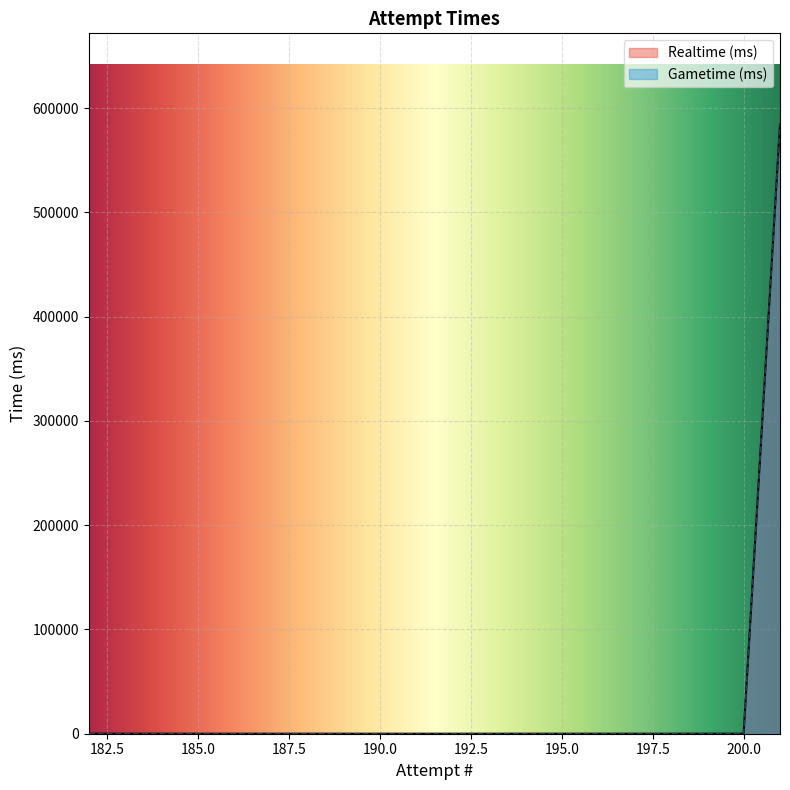

How many lines are shown in the chart?

2